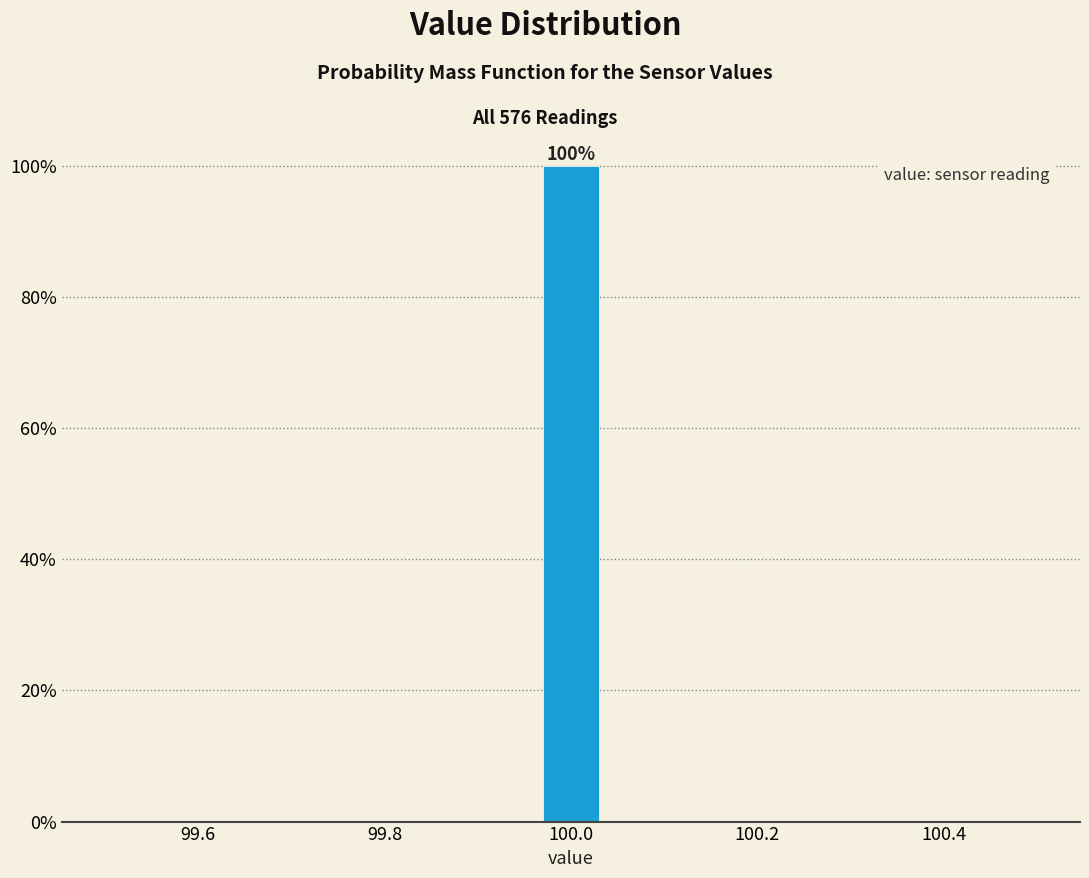

Read against the x-axis, roughly where is the centre of the tallest bar?

100.00